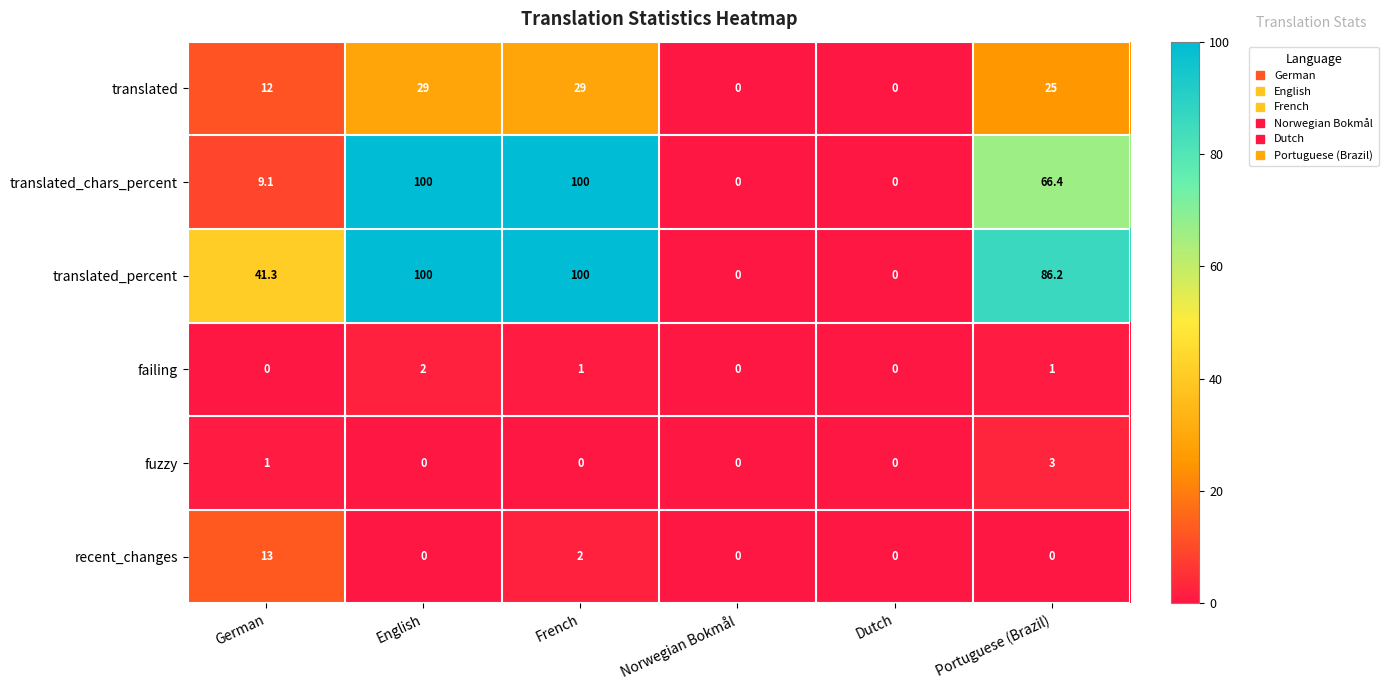

The translated_percent series shows -48.2 at Norwegian Bokmål. True or false?

False